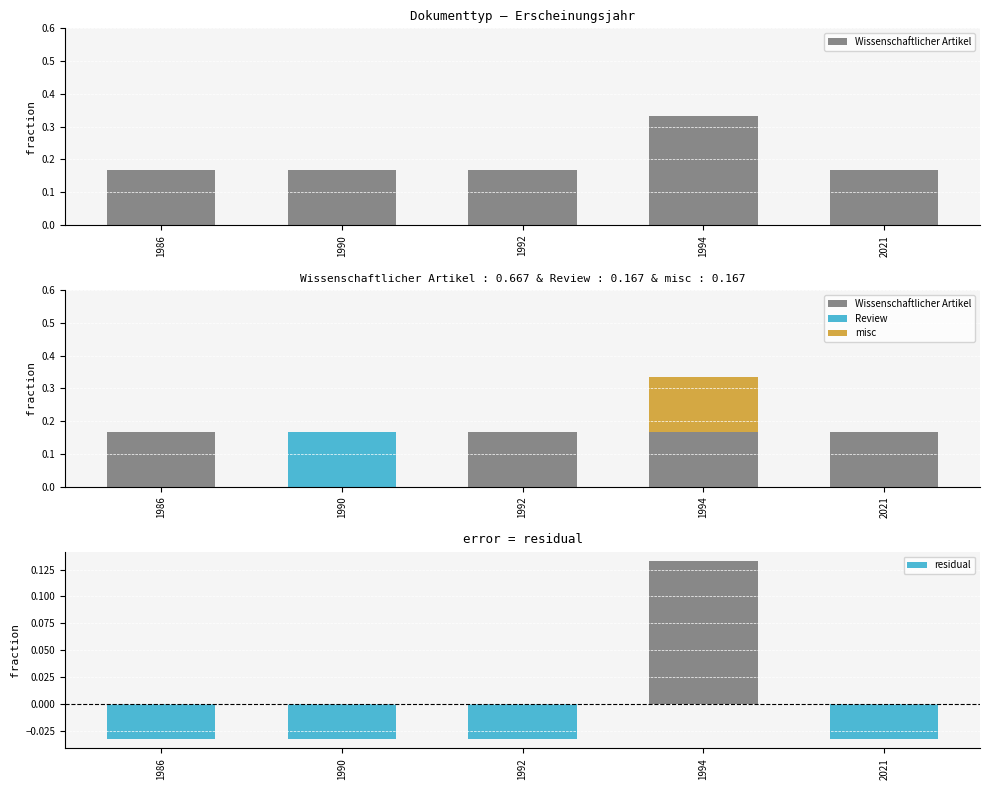

The value of misc at 1990 is 0.0. True or false?

True